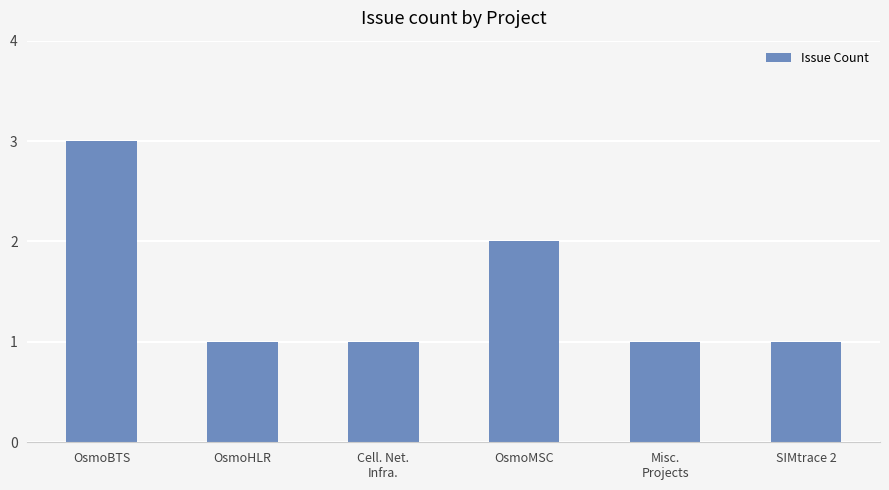

What is the difference between the maximum and minimum values?

2